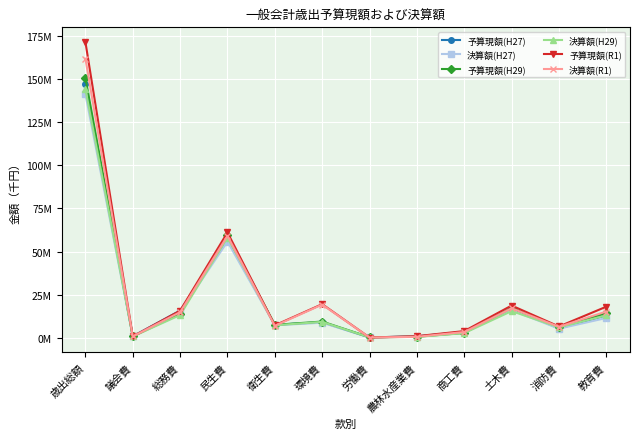

Where does the 決算額(R1) series first go above 14938749?

歳出総額